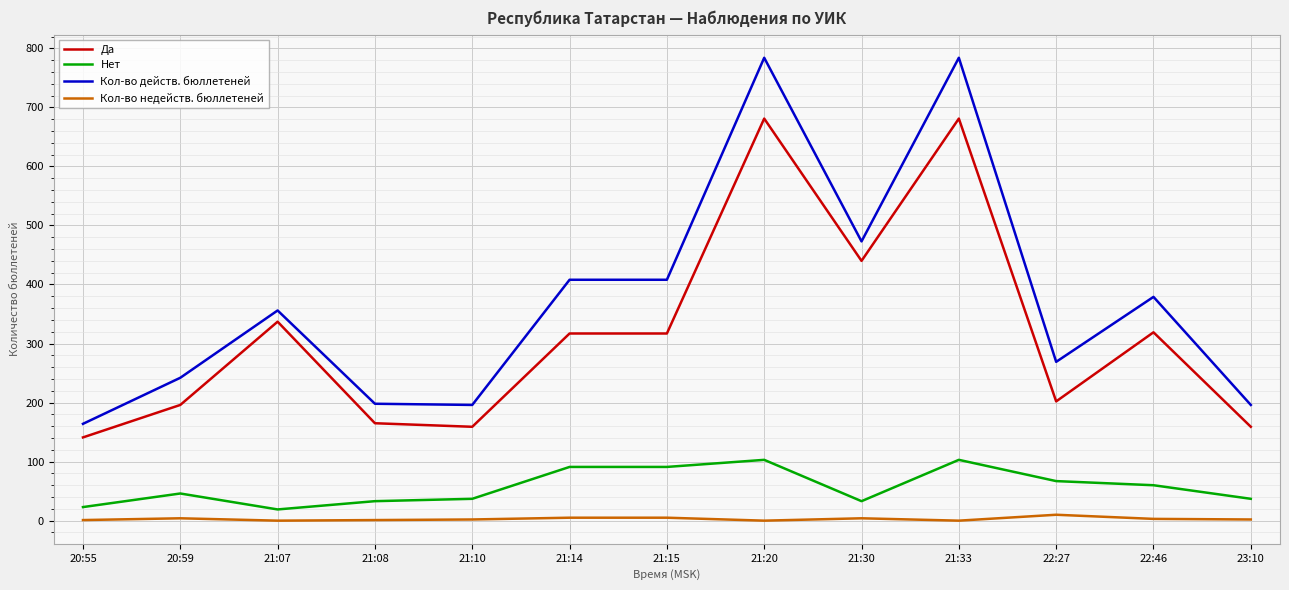

What position from the right is 21:07?

11